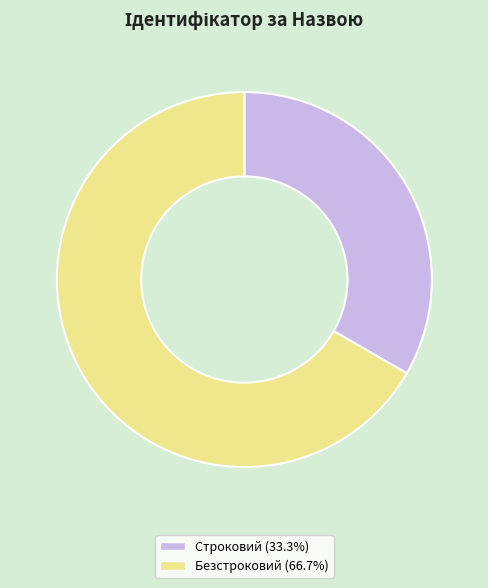

Rank the categories by value from lowest to highest.

Строковий, Безстроковий